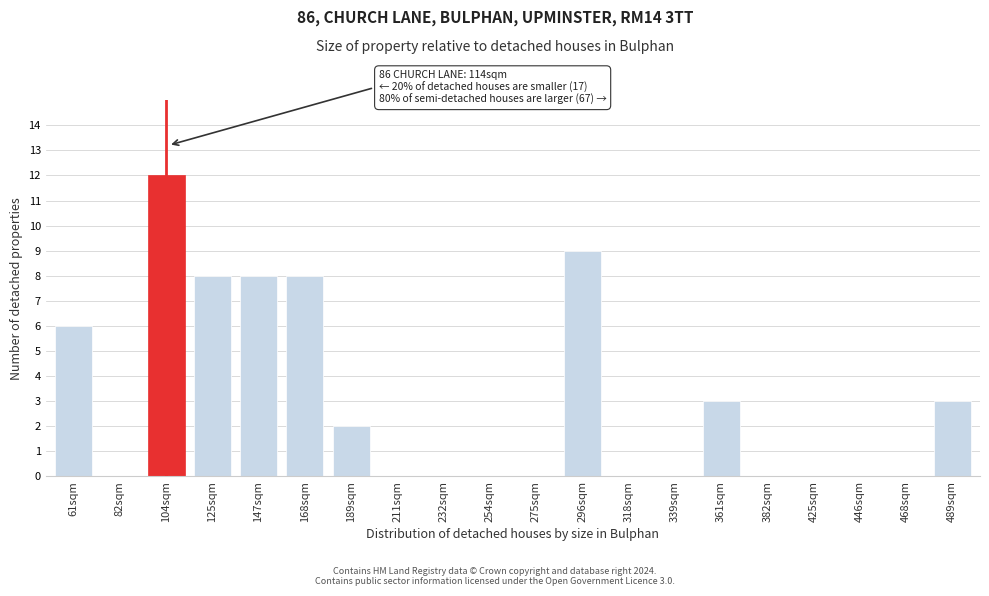

Reading left to right, what are all the values shown in this chart?

61sqm=6	82sqm=0	104sqm=12	125sqm=8	147sqm=8	168sqm=8	189sqm=2	211sqm=0	232sqm=0	254sqm=0	275sqm=0	296sqm=9	318sqm=0	339sqm=0	361sqm=3	382sqm=0	425sqm=0	446sqm=0	468sqm=0	489sqm=3